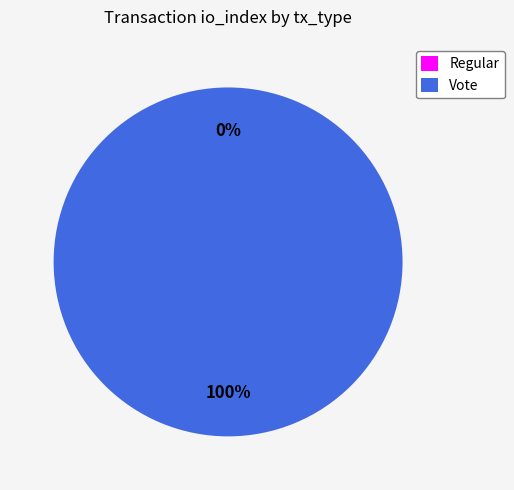

Does Regular account for over 50% of the chart?

No